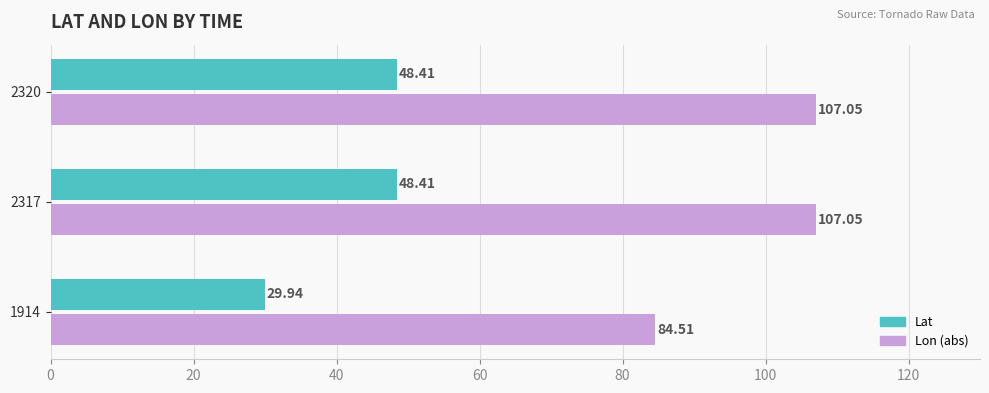

List the series in order of their peak value, highest first.

Lon (abs), Lat